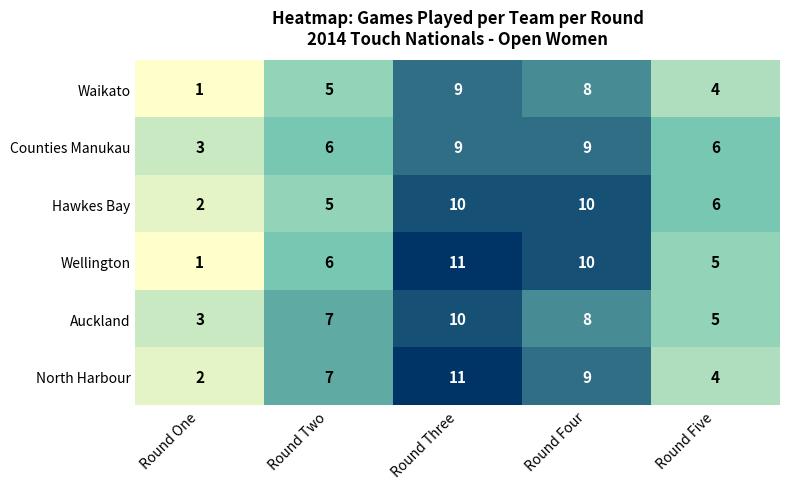

What is the maximum value for Auckland?

10